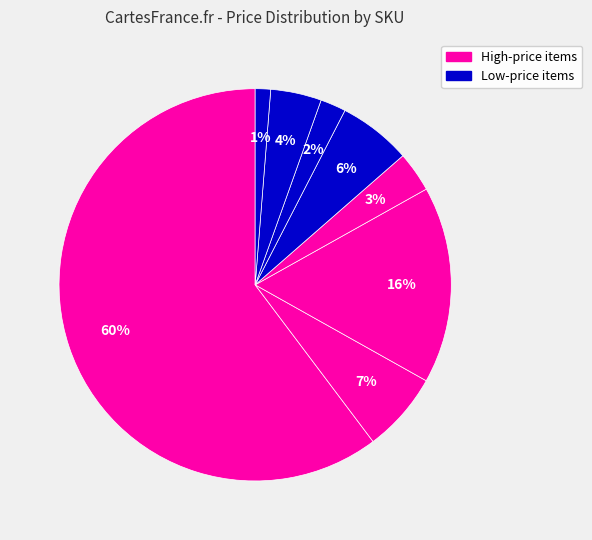

How many segments does this pie chart have?

8